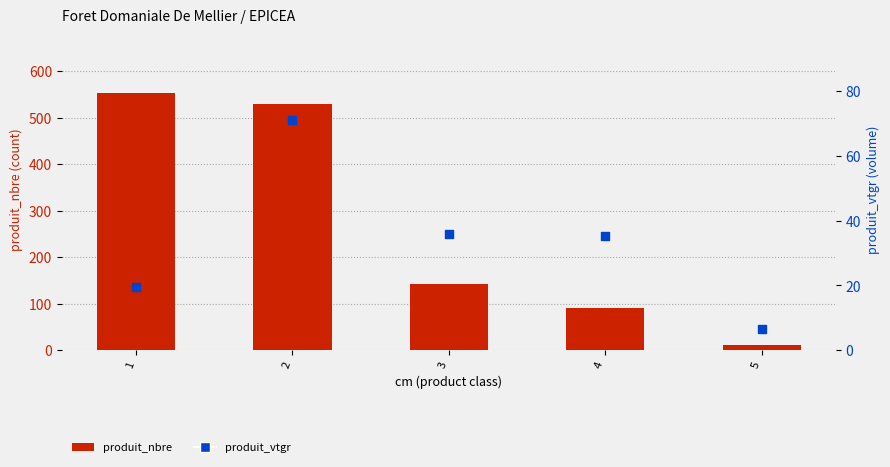

At how many categories does at least one series exceed 316?

2